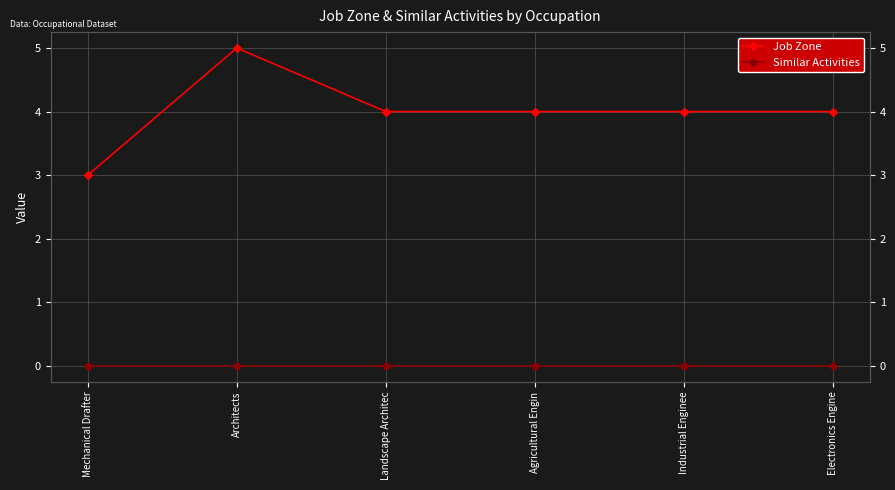

The value of Job Zone at Industrial Enginee is 5. True or false?

False